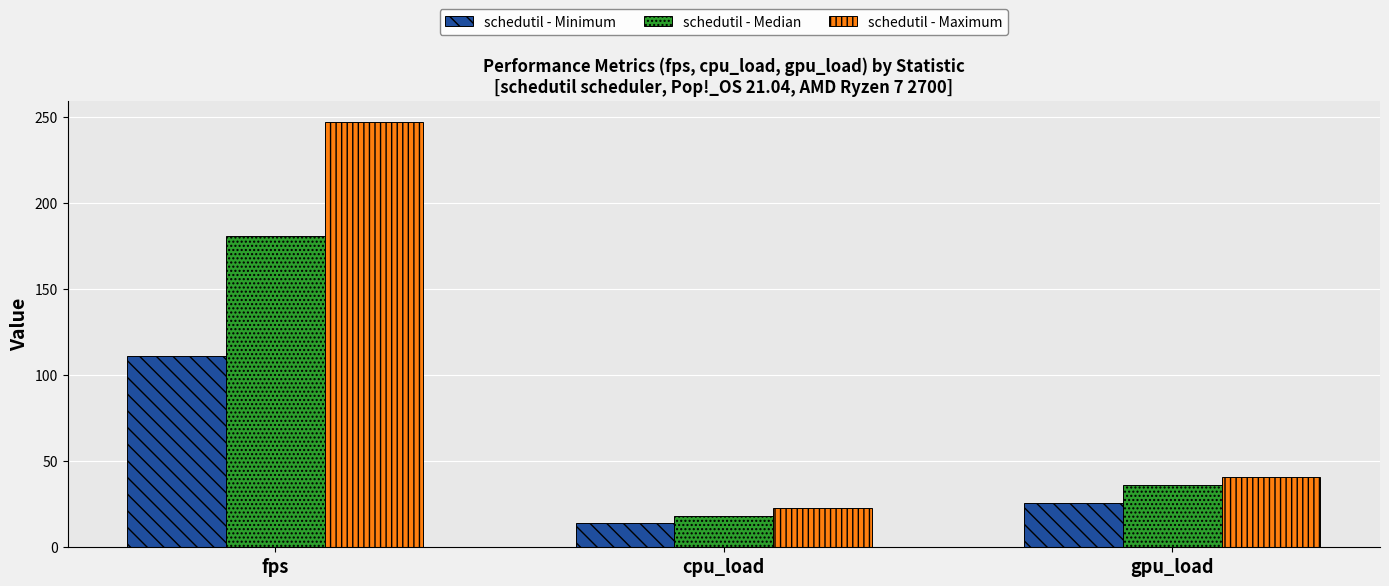

The value of schedutil - Maximum at cpu_load is 12.0. True or false?

False